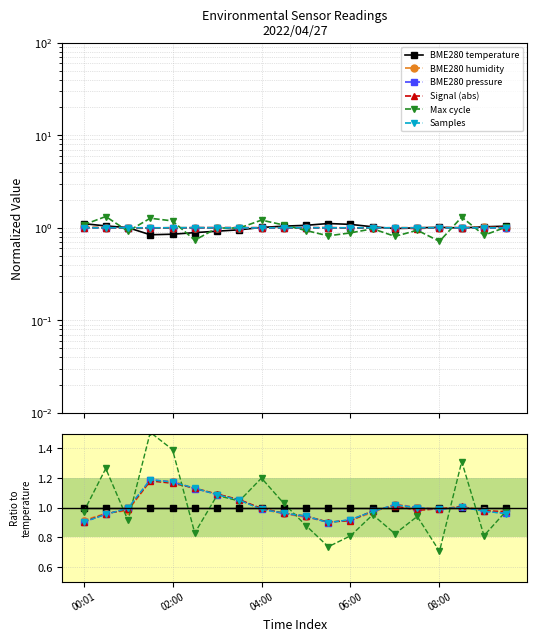

Where do Signal (abs) and Samples first cross each other?

02:00 and 04:00